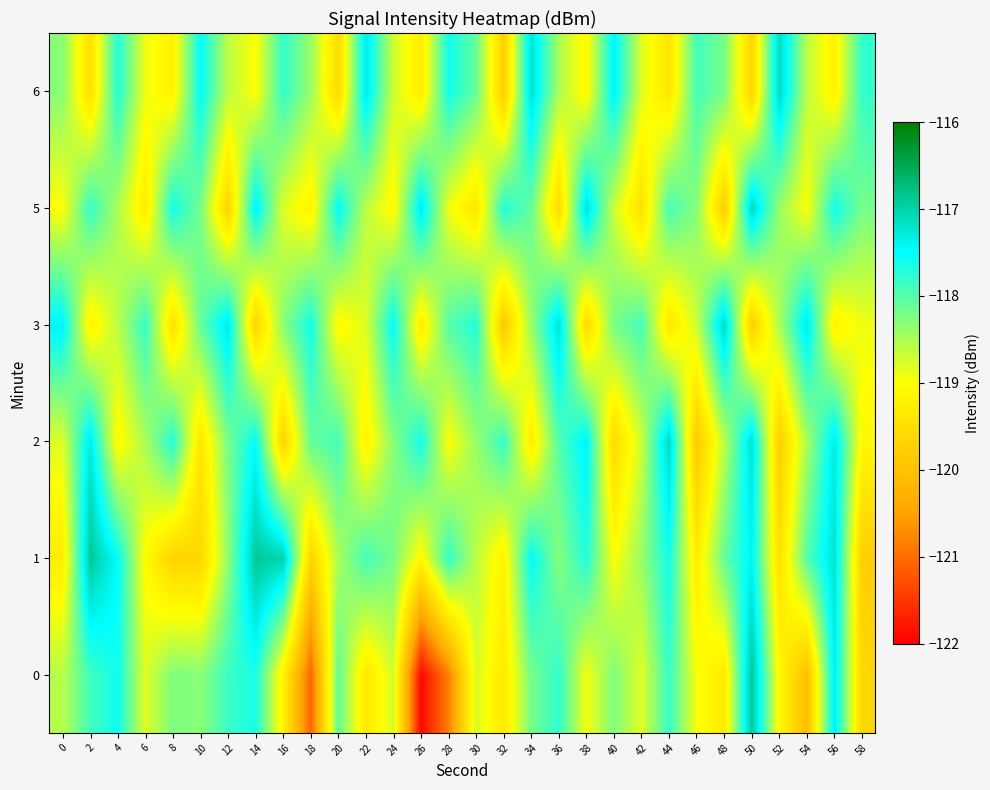

Count the number of data series in this chart.

6